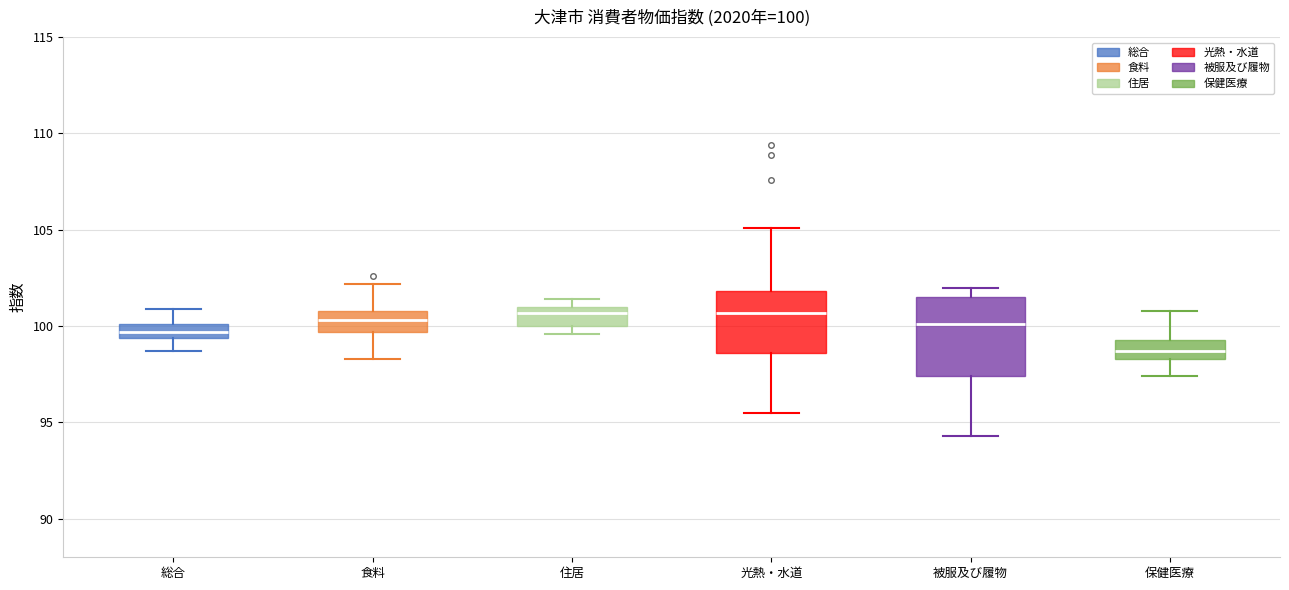

Which box's median line is the lowest?

保健医療